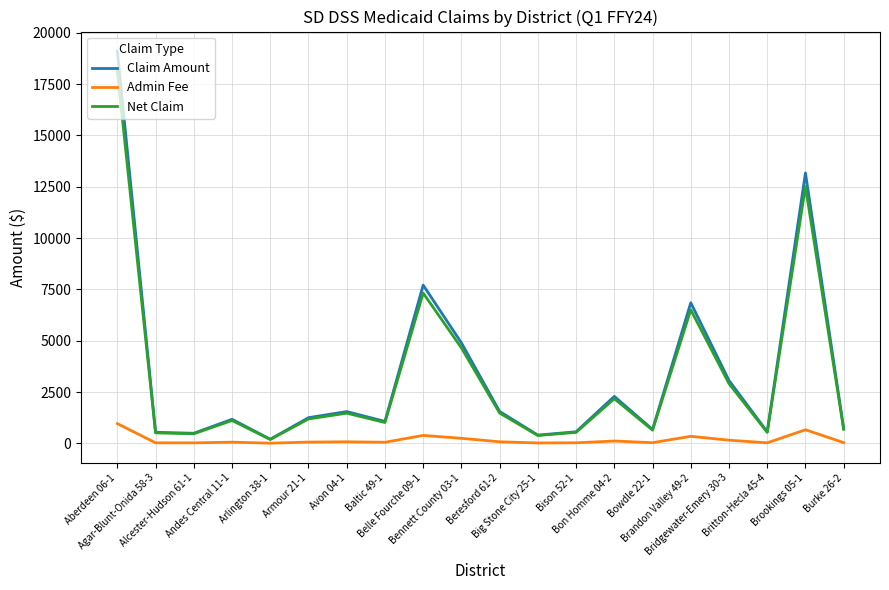

What are all the series names shown in the legend?

Claim Amount, Admin Fee, Net Claim